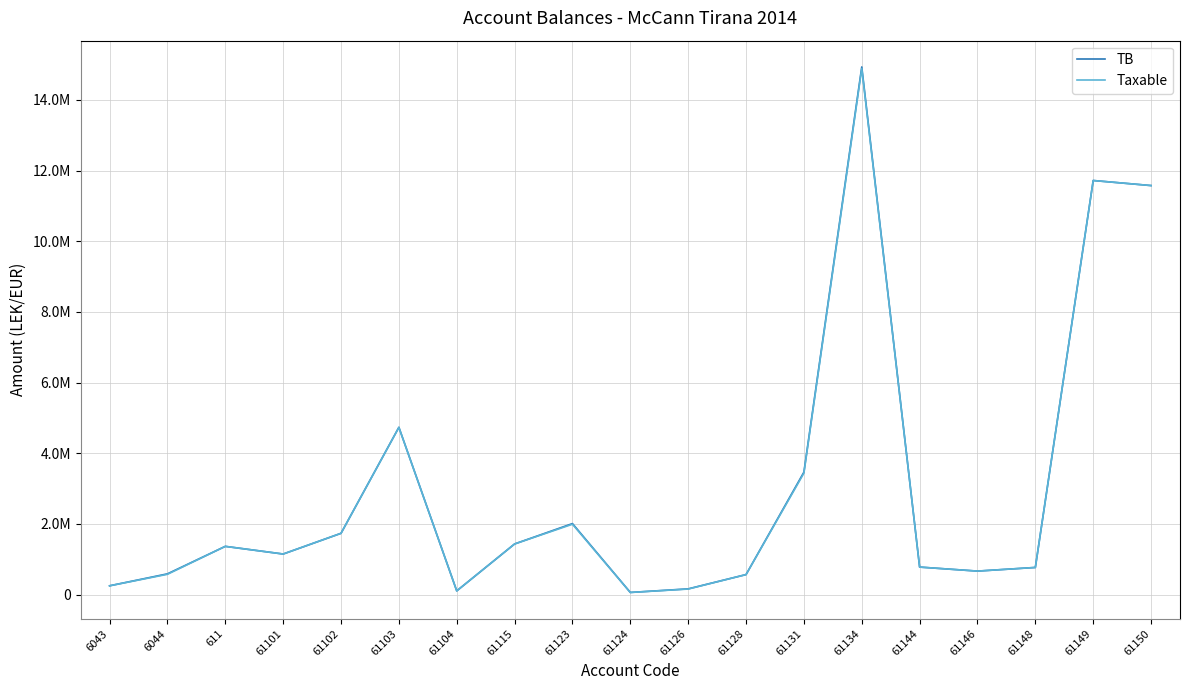

True or false: TB and Taxable cross at least once.

False